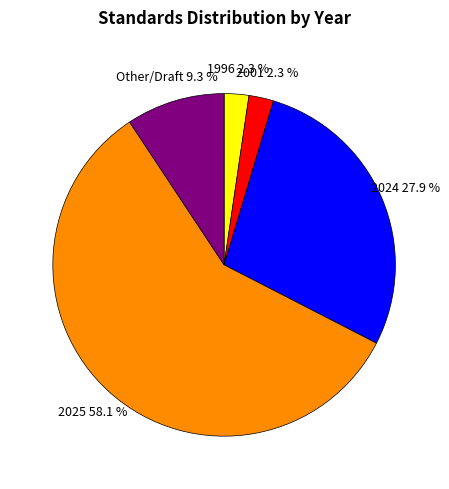

Is there a majority slice in this chart?

Yes